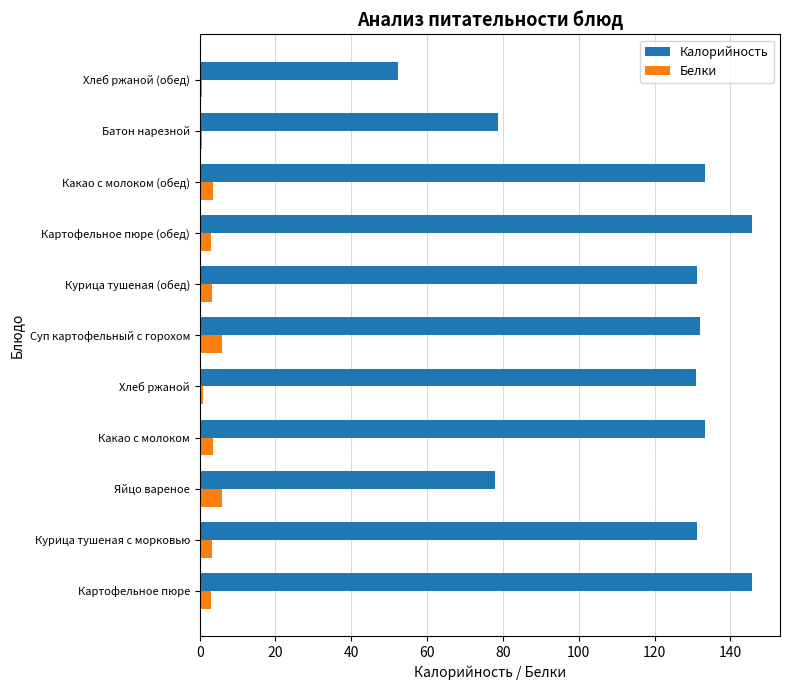

The value of Белки at Картофельное пюре (обед) is 3.1. True or false?

True